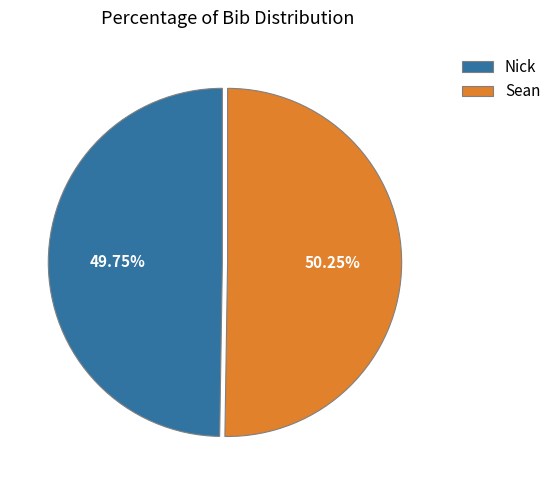

Approximately how many times larger is the value at Sean compared to Nick?

1.0